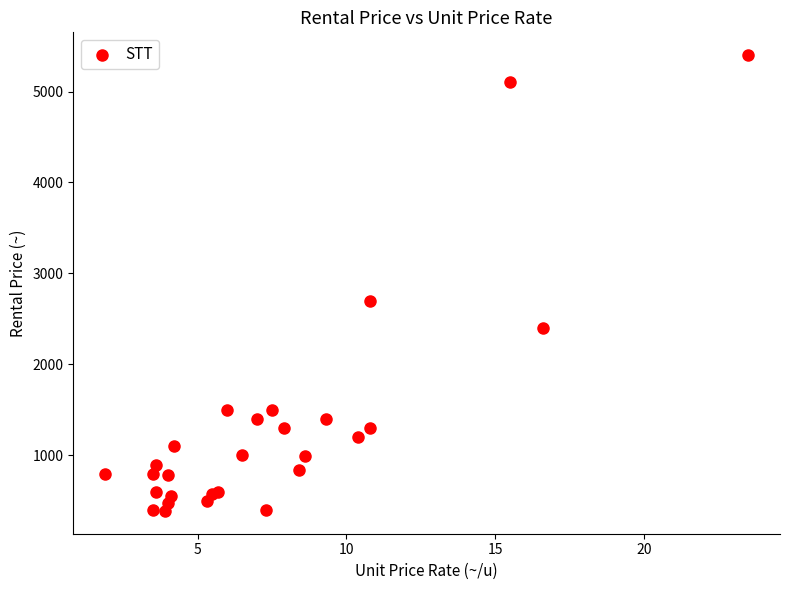

What Y value in the scatter plot is closest to 2895?

2700